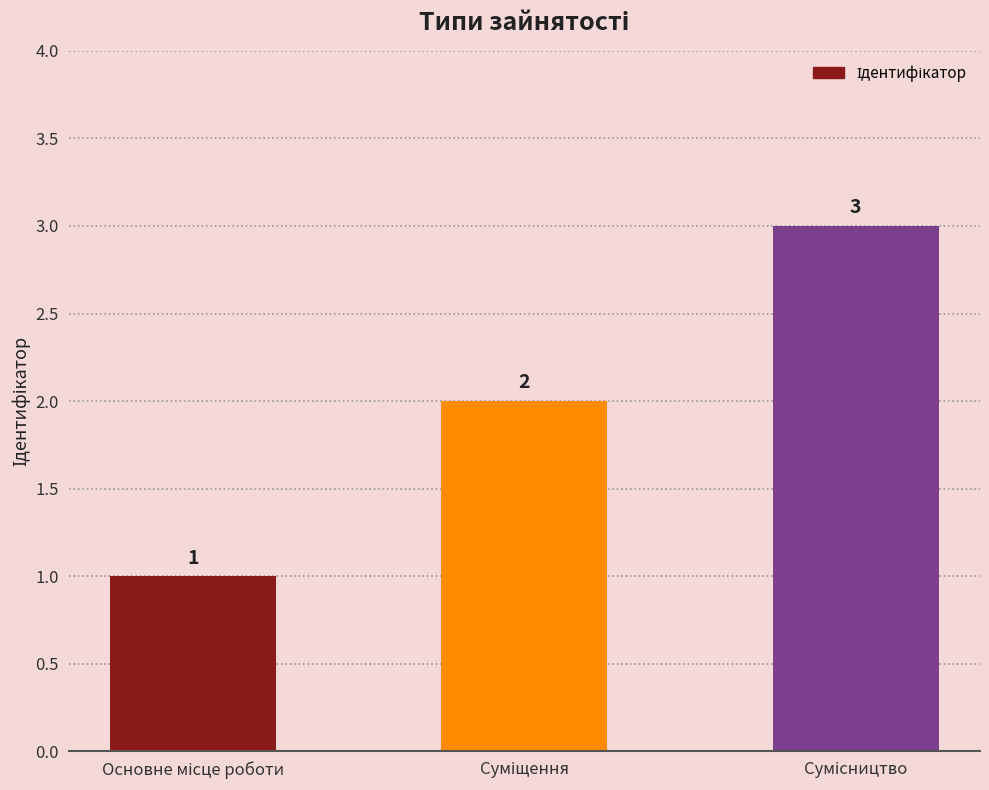

Count the values in the range 1 to 3.

3